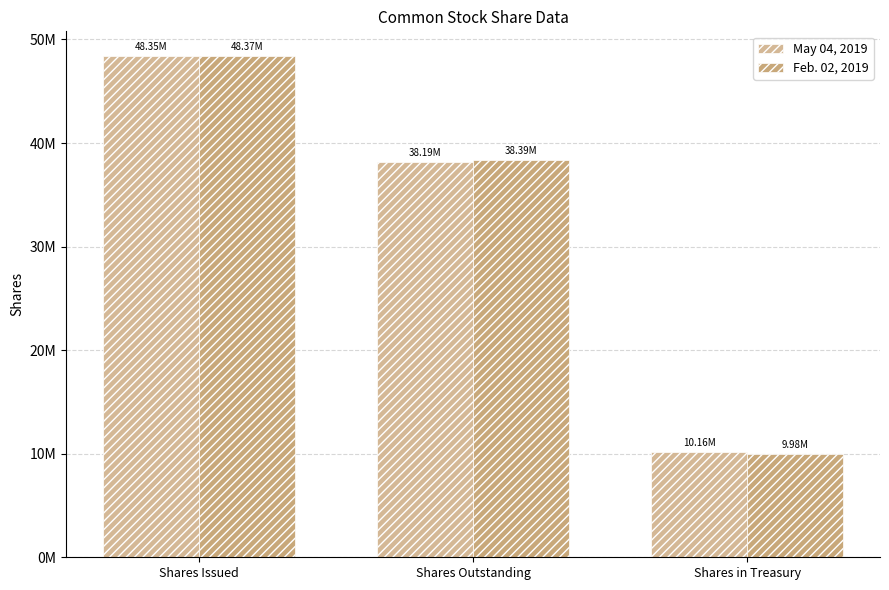

Read the May 04, 2019 value at Shares Issued.

48355000